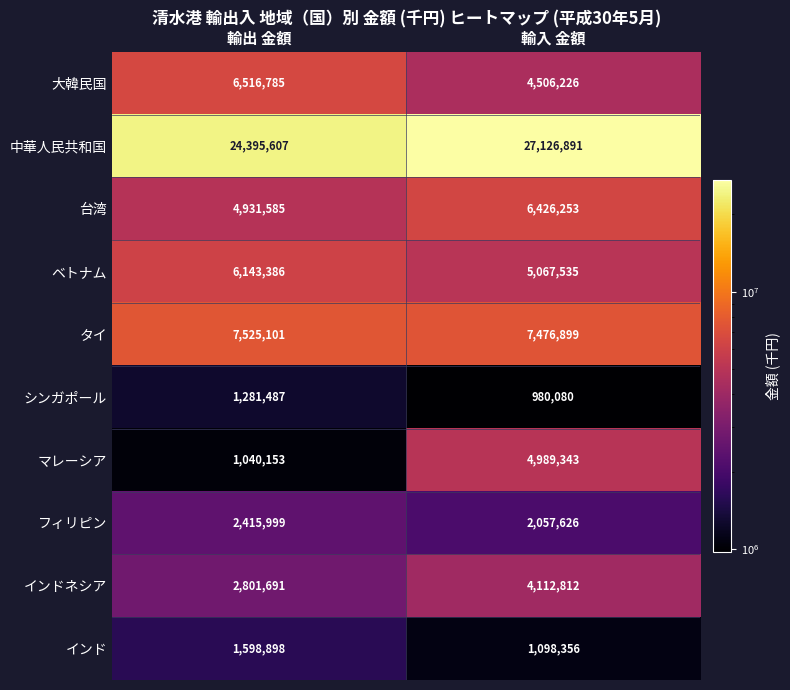

At 輸入 金額, list the series in order from smallest to largest.

シンガポール, インド, フィリピン, インドネシア, 大韓民国, マレーシア, ベトナム, 台湾, タイ, 中華人民共和国